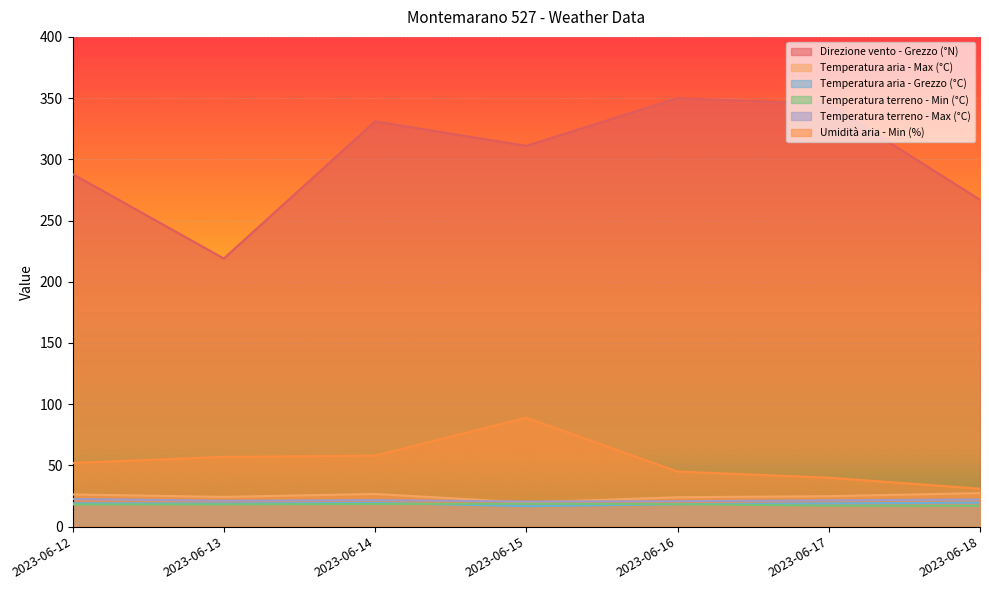

Is it true that Direzione vento - Grezzo (°N) equals 422.9 at 2023-06-18?

False